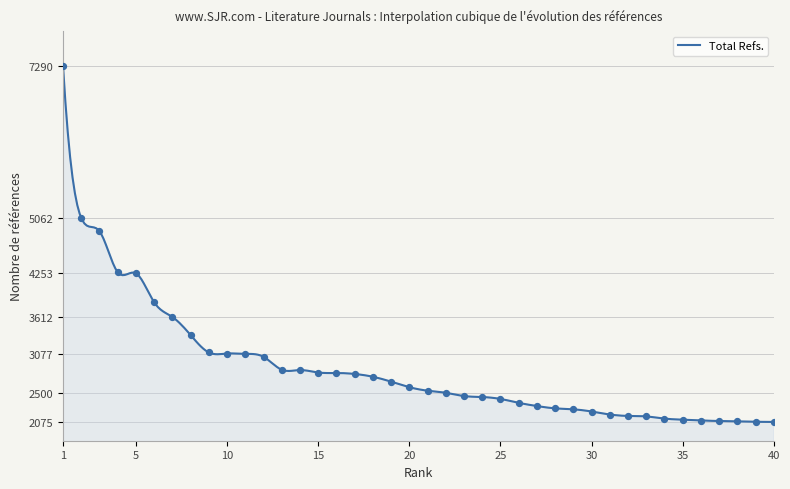

Which has a higher value, 33 or 36?

33